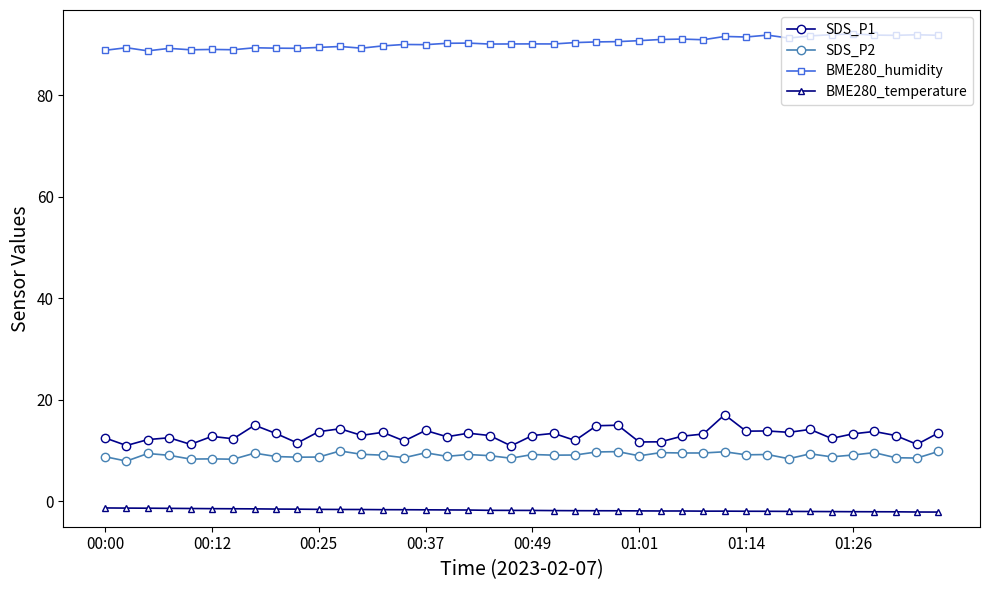

What is the sum of all SDS_P1 values?

522.5